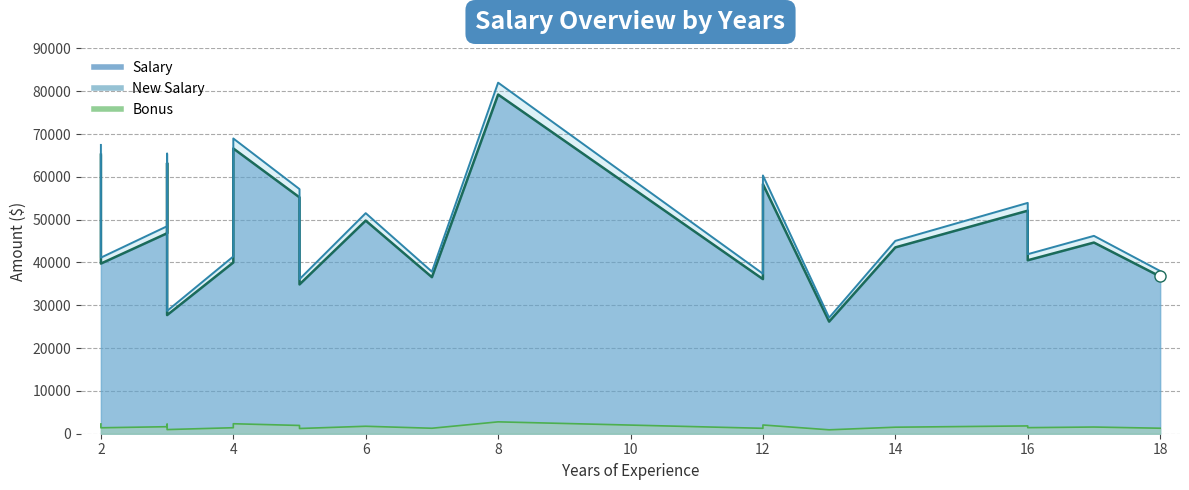

Is it true that Bonus equals 2486.1 at 16?

False